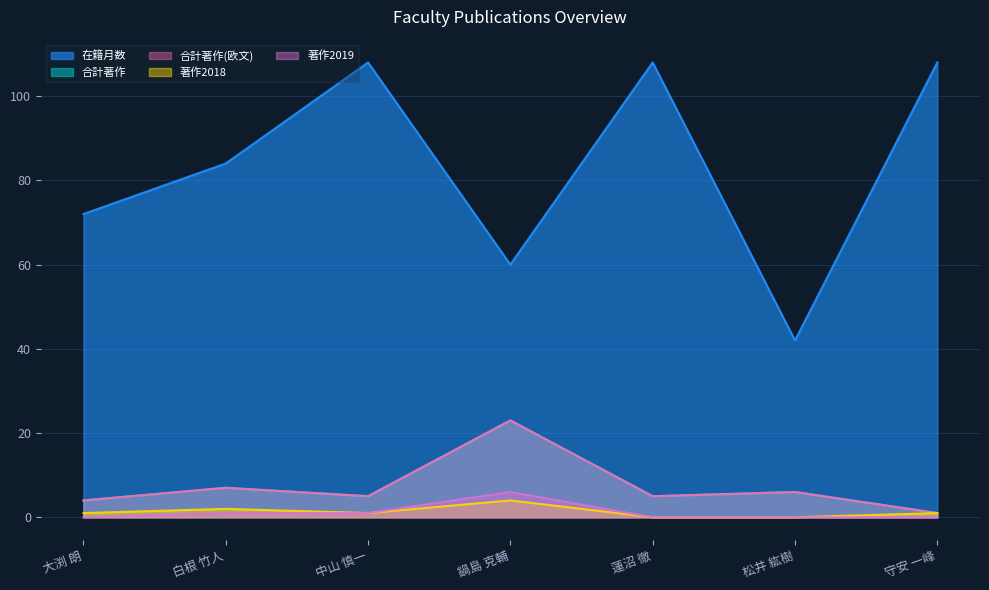

True or false: 合計著作(欧文) and 著作2019 intersect in this chart.

False